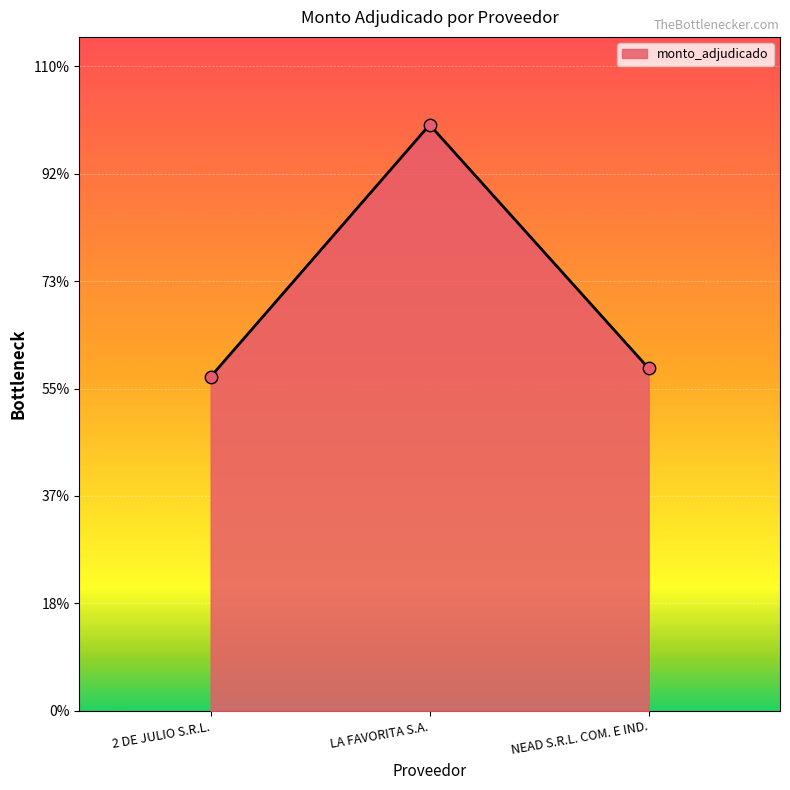

What is the change in value from 2 DE JULIO S.R.L. to LA FAVORITA S.A.?

+3321000